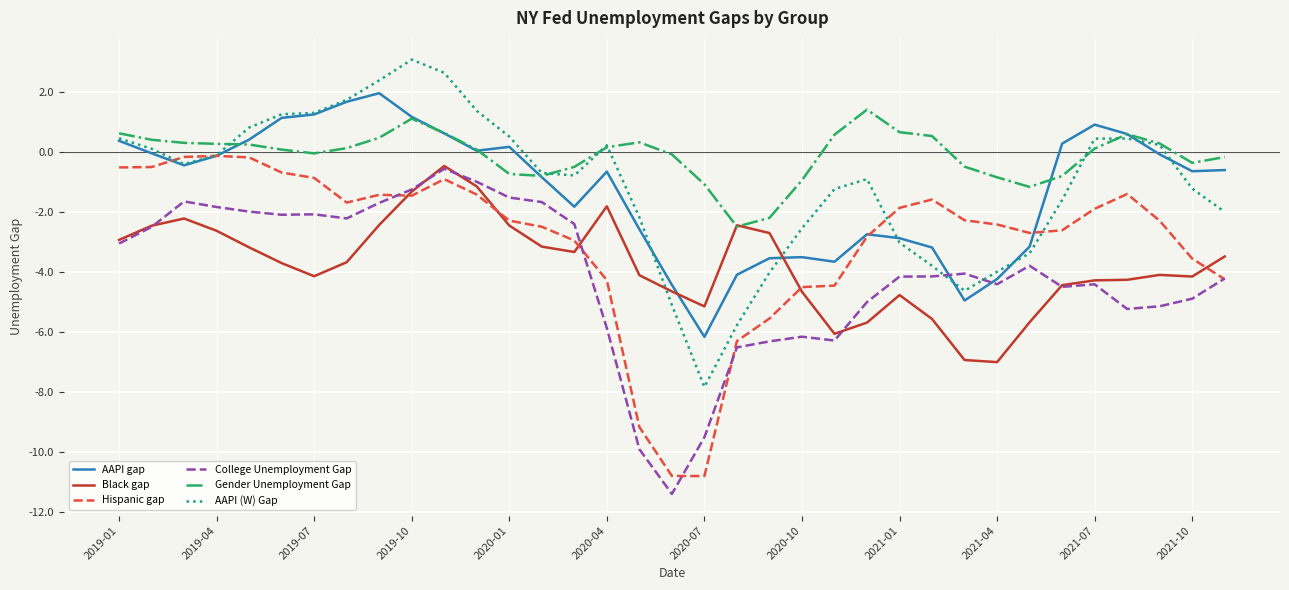

Which series has the largest total across all categories?

Gender Unemployment Gap